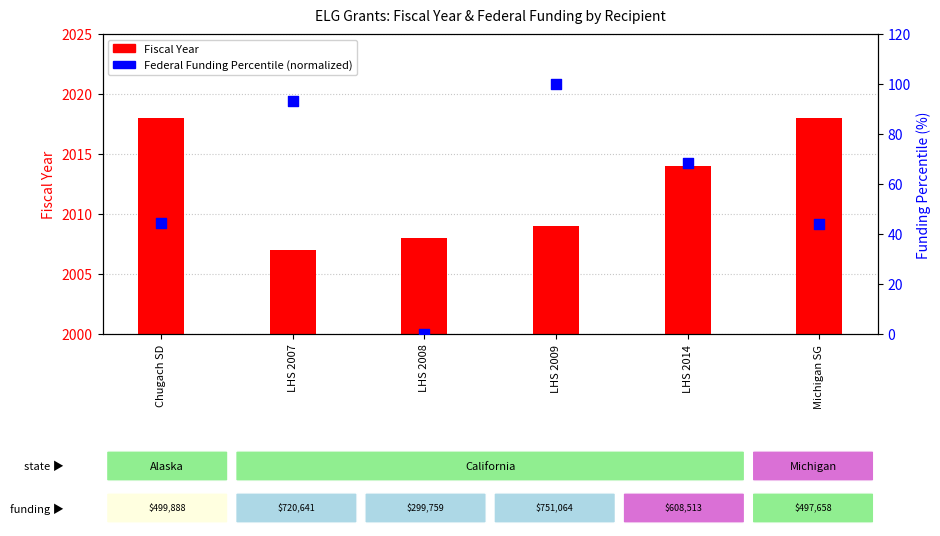

Is the value of Funding Percentile (normalized) at LHS 2014 greater than the value of Fiscal Year at Michigan SG?

No